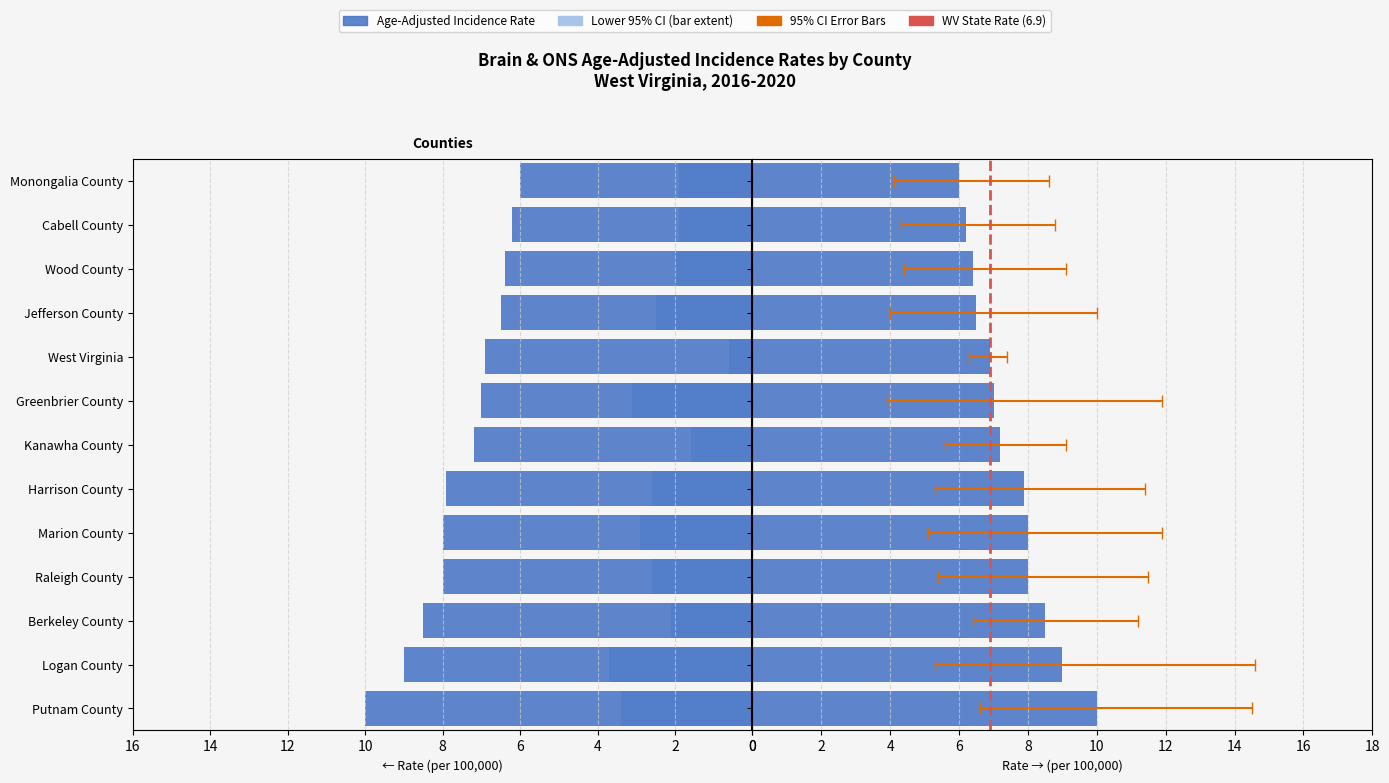

At which category is the sum across all series the highest?

Putnam County